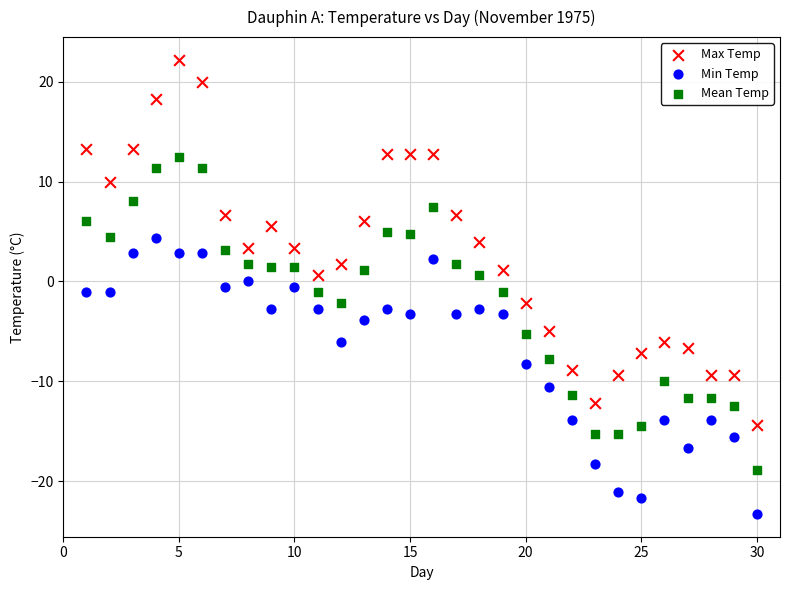

Which series contains the lowest Y value?

Min Temp